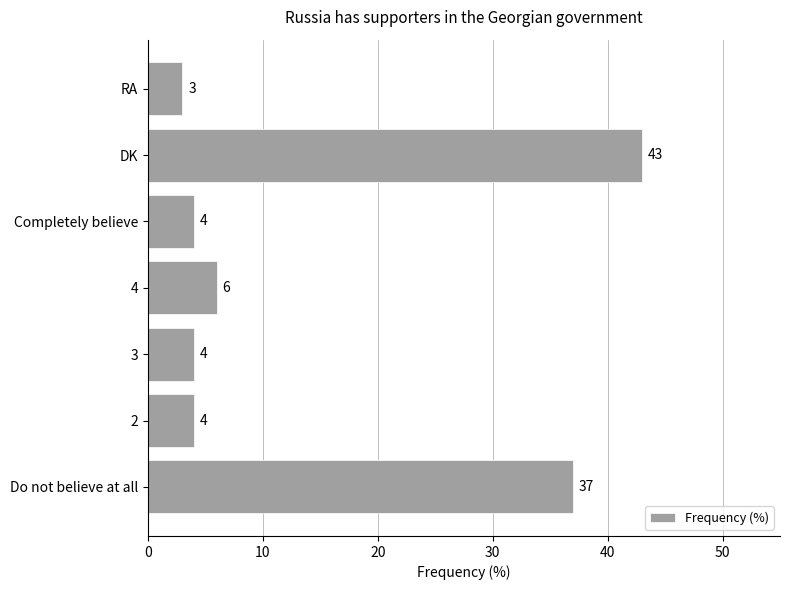

Which label corresponds to the smallest value in the chart?

RA